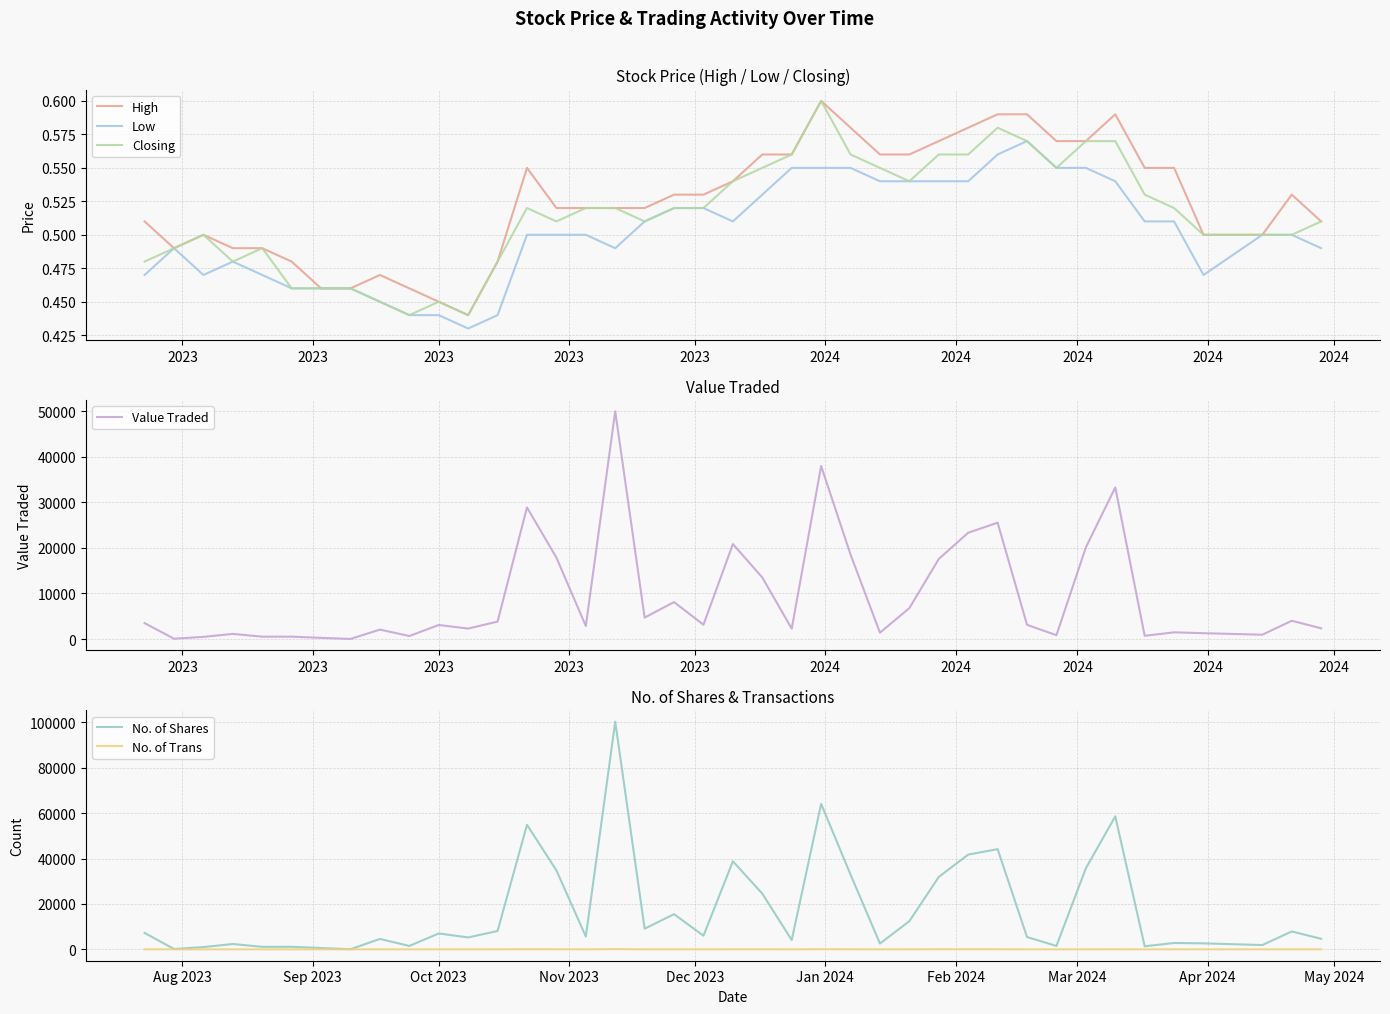

True or false: No. of Trans and High cross at least once.

False